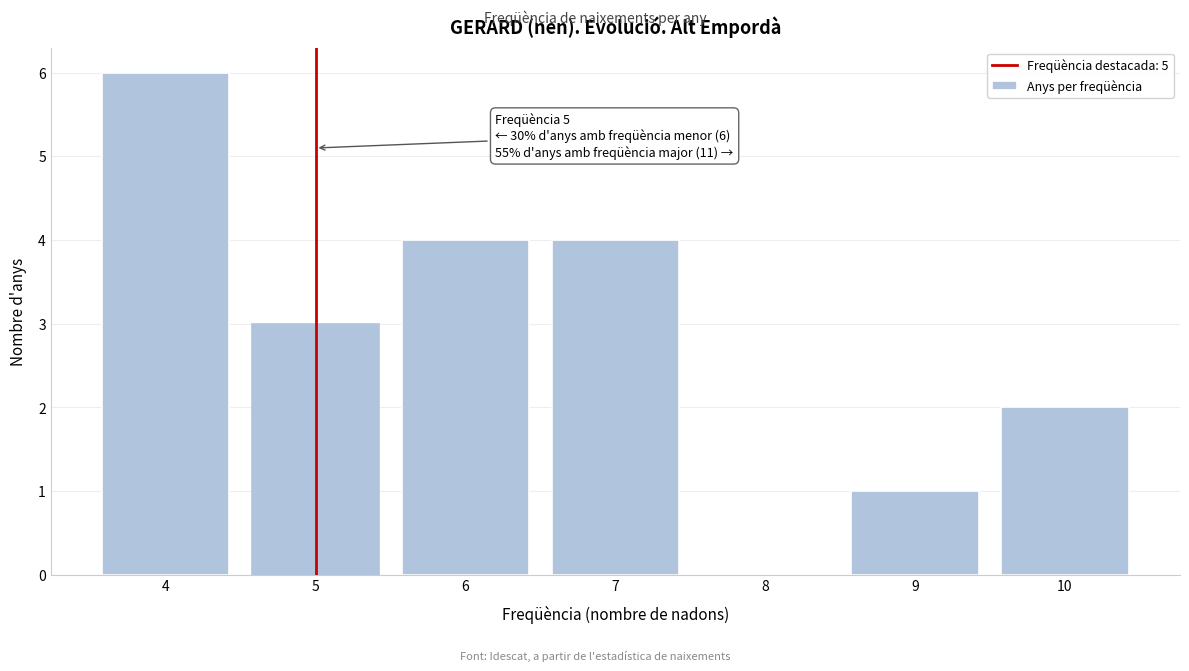

Reading left to right, what are all the values shown in this chart?

4=6	5=3	6=4	7=4	8=0	9=1	10=2